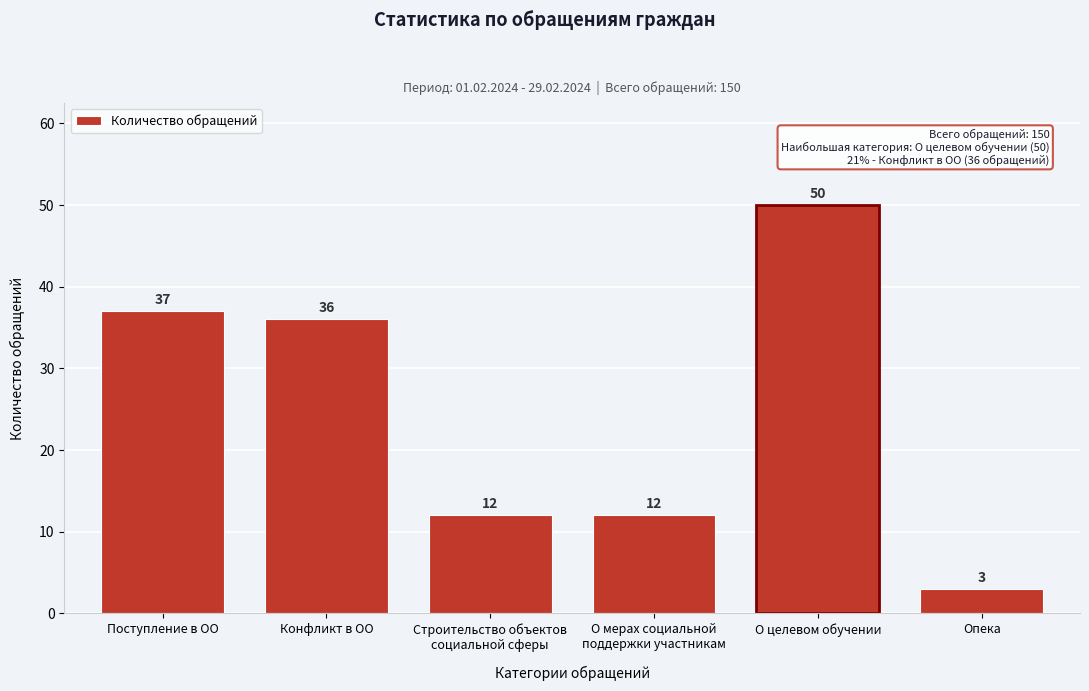

Reading left to right, list all the values displayed in this chart.

37	36	12	12	50	3